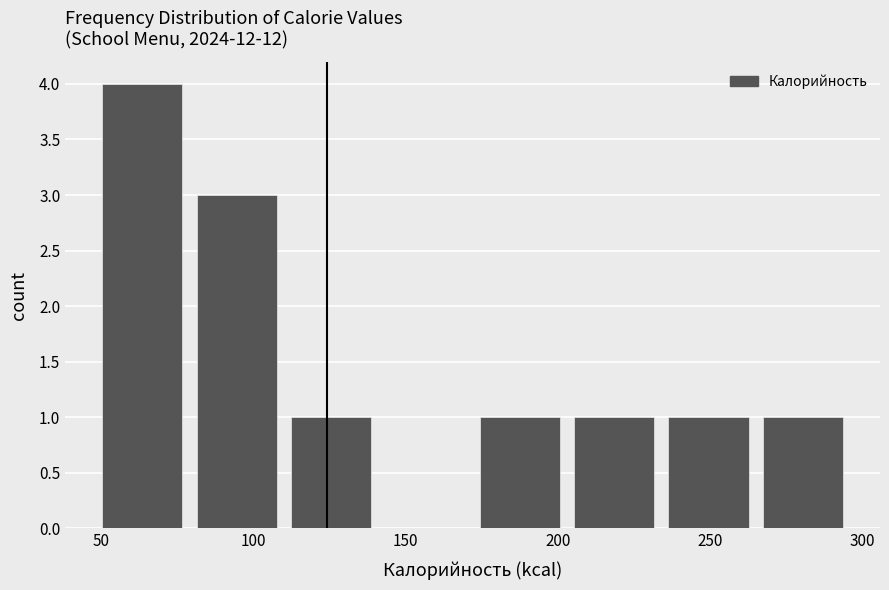

Reading left to right, transcribe this chart: for each bar, give the range it covers on the x-axis and its height. Neither the bar edges nor the heights are printed on the chart, so give them approximately, as read against the axes.

48 to 79: 4
79 to 110: 3
110 to 141: 1
141 to 172: 0
172 to 203: 1
203 to 234: 1
234 to 265: 1
265 to 296: 1